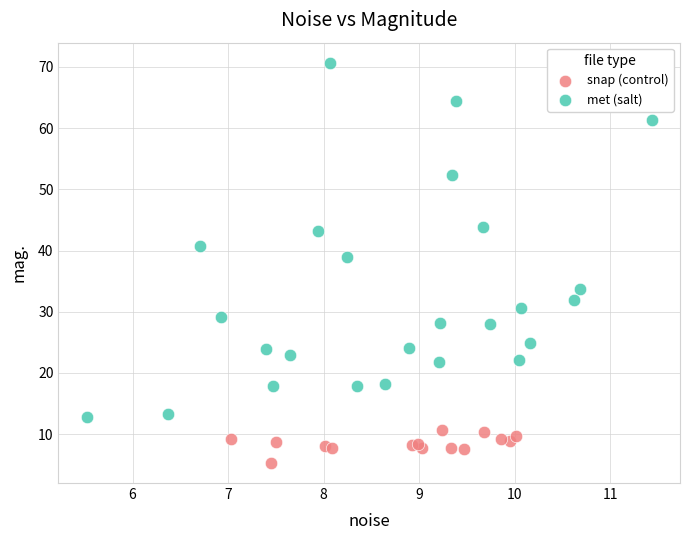

What are all the series names shown in the legend?

snap (control), met (salt)